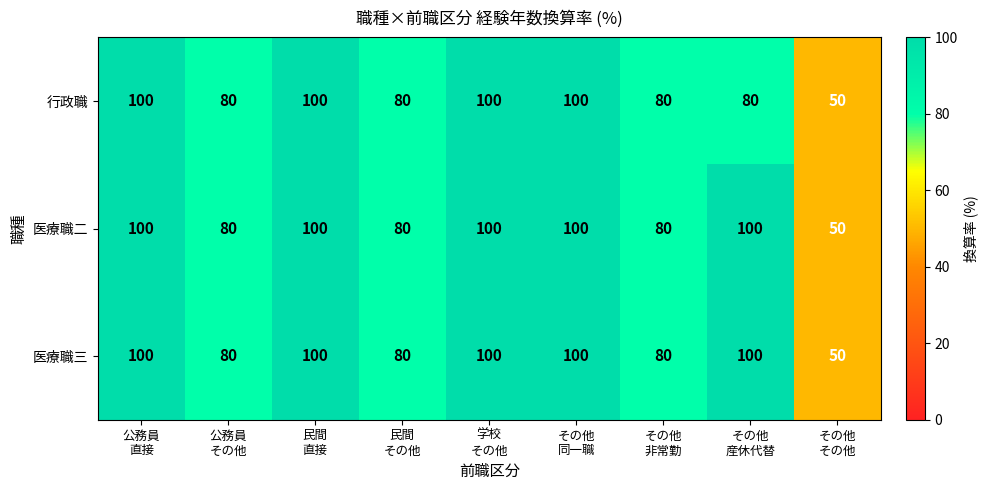

What is the highest value of the 行政職 series?

100